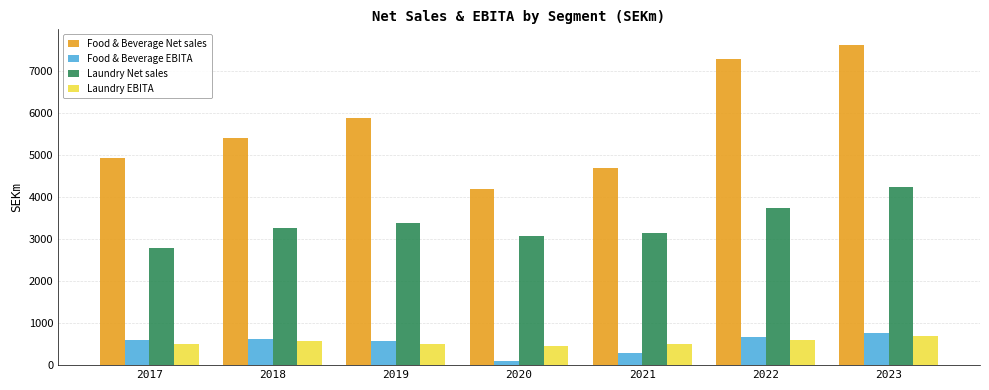

What is the sum of the Food & Beverage EBITA values at 2023 and 2017?

1372.5